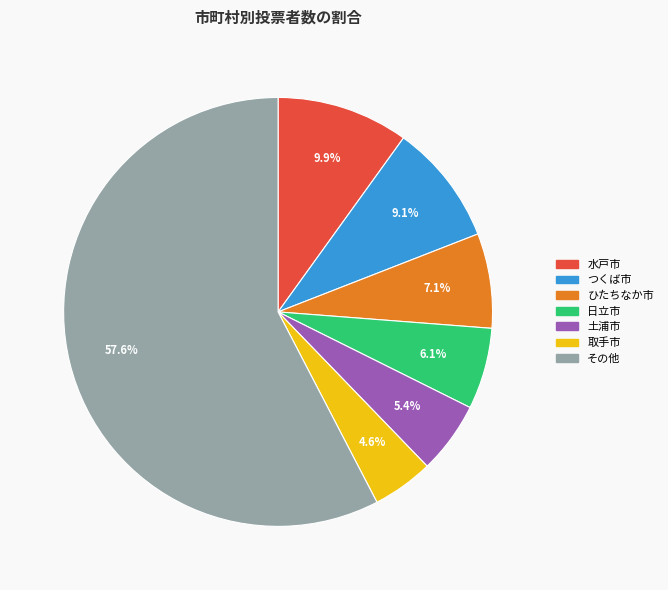

Is there a majority slice in this chart?

Yes